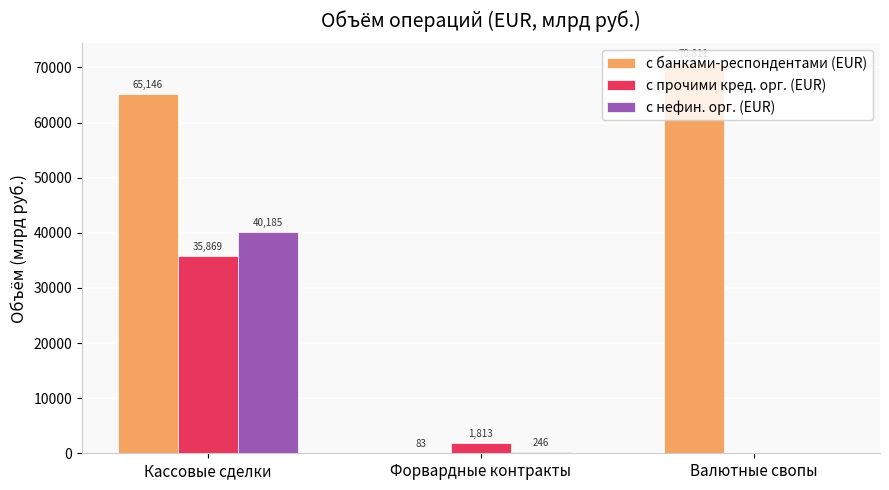

What is the greatest value displayed?

70811.1